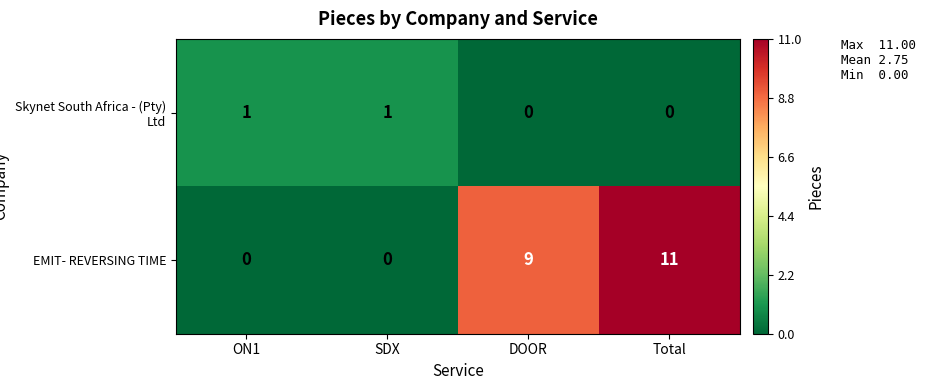

Rank the series at SDX from lowest to highest value.

EMIT- REVERSING TIME, Skynet South Africa - (Pty) Ltd